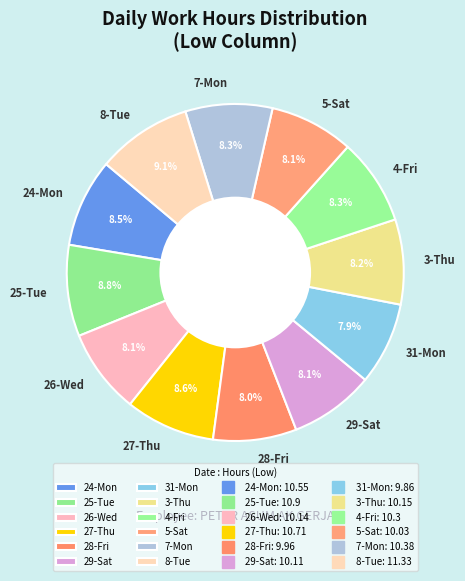

Does 24-Mon represent more than half of the total?

No